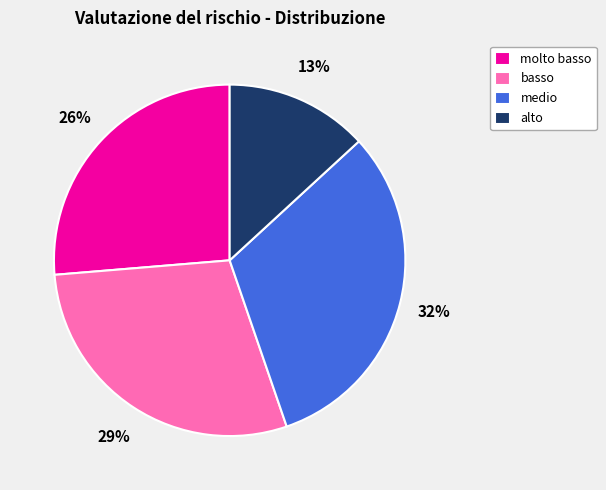

Combined, do molto basso and alto account for over 50%?

No